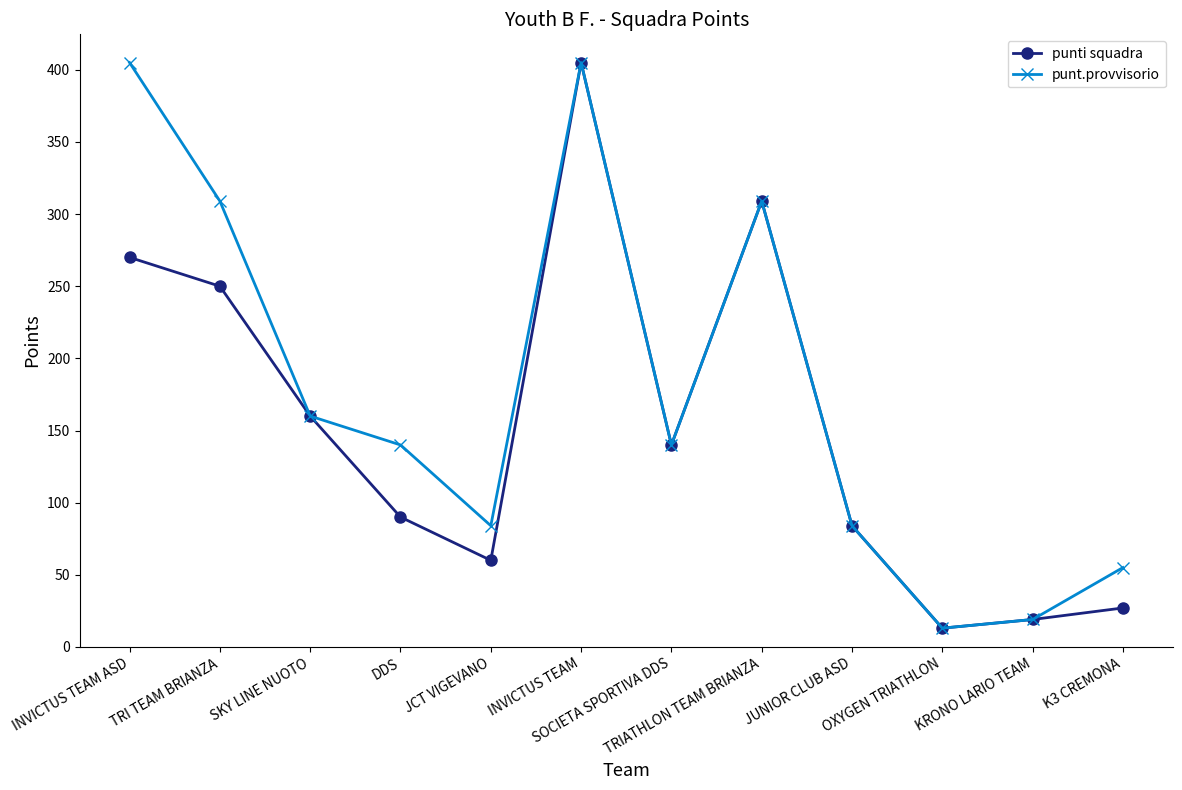

At which label is punti squadra closest to 209?

TRI TEAM BRIANZA